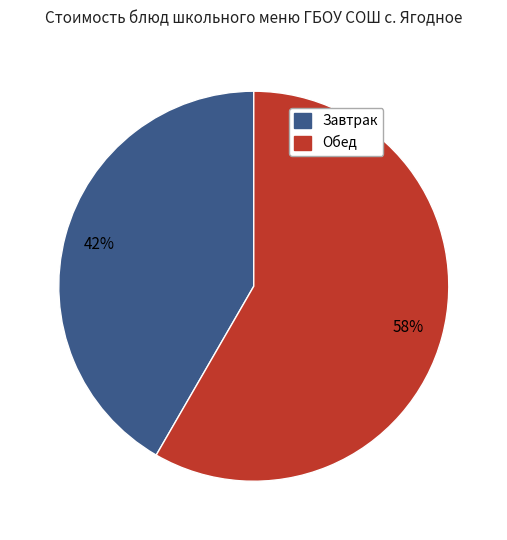

Does any single category account for the majority?

Yes